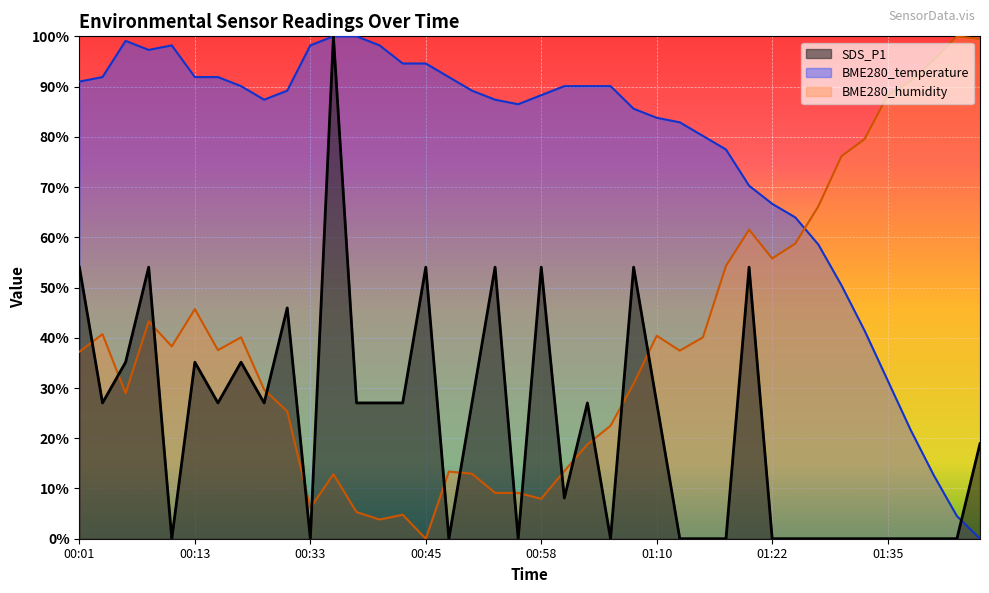

What is the sum of all BME280_temperature values?

3058.6